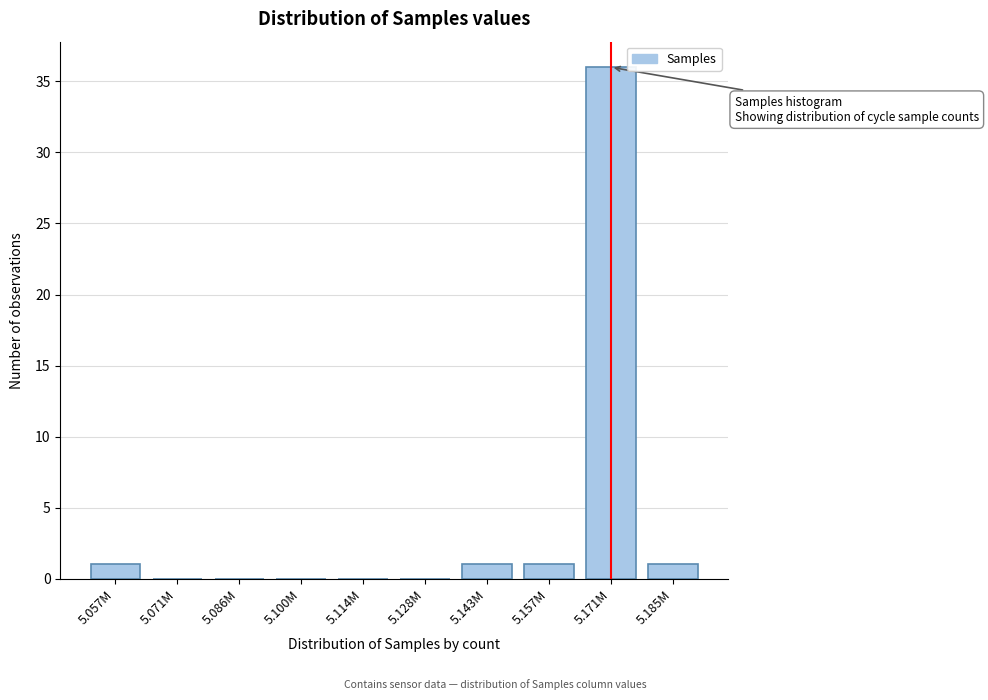

Reading left to right, list all the values displayed in this chart.

5.057M=1	5.071M=0	5.086M=0	5.100M=0	5.114M=0	5.128M=0	5.143M=1	5.157M=1	5.171M=36	5.185M=1